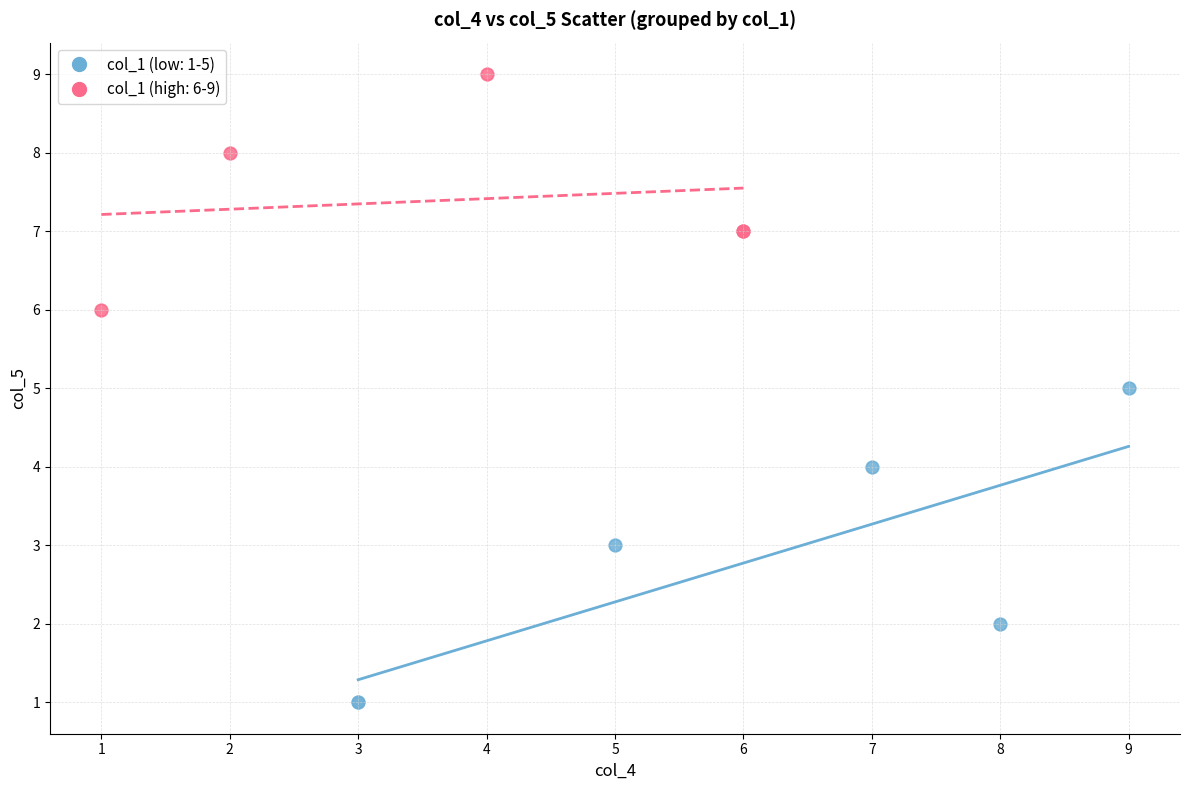

Which series contains the lowest Y value?

col_1 (low: 1-5)